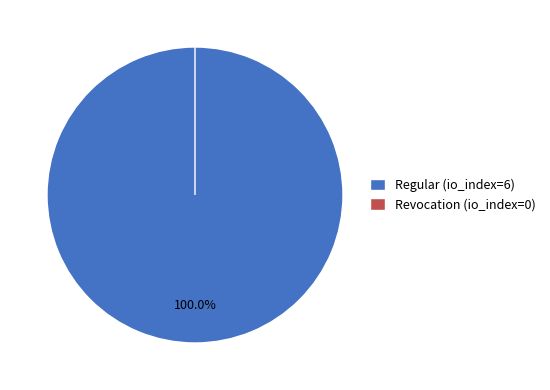

Is it true that Revocation (io_index=0) is 0% of the pie?

True